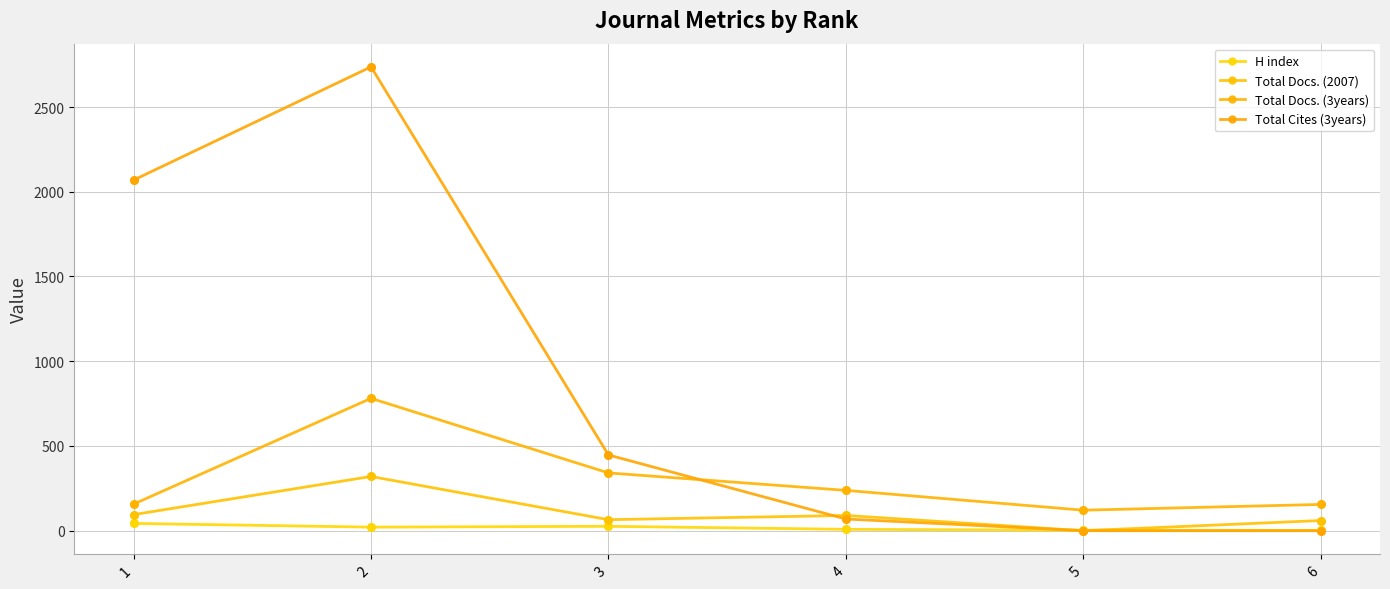

How many values in Total Docs. (2007) are above zero?

5